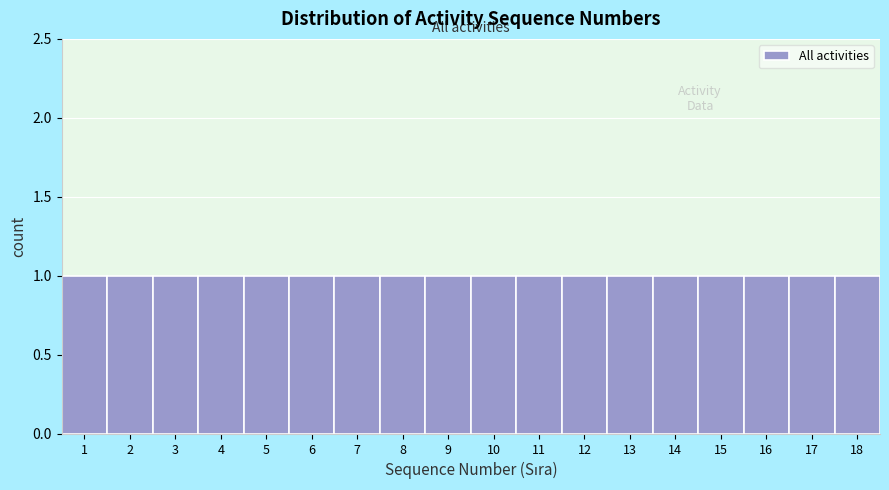

What is the height of the bar covering 8.5 to 9.5 on the x-axis? The values are not printed on the chart, so give them approximately, as read against the axis.

1